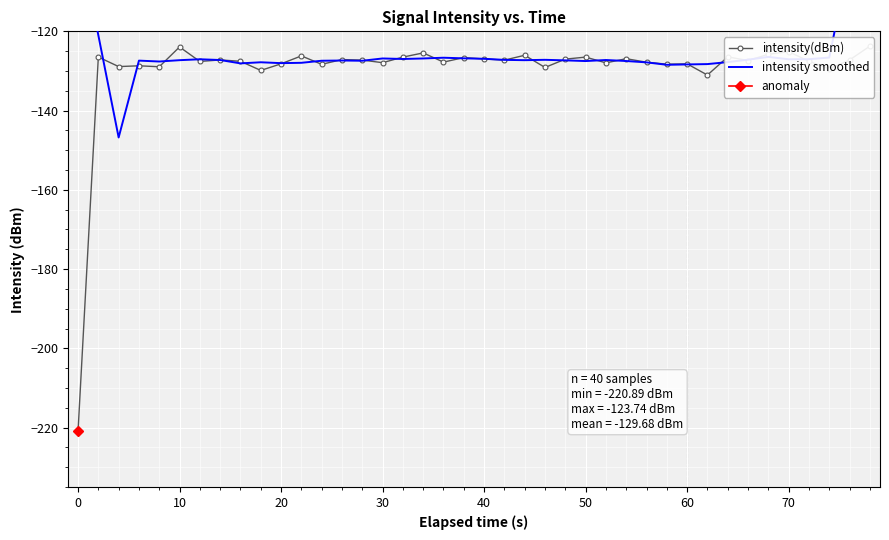

How many values in the intensity(dBm) series are below -127?

26